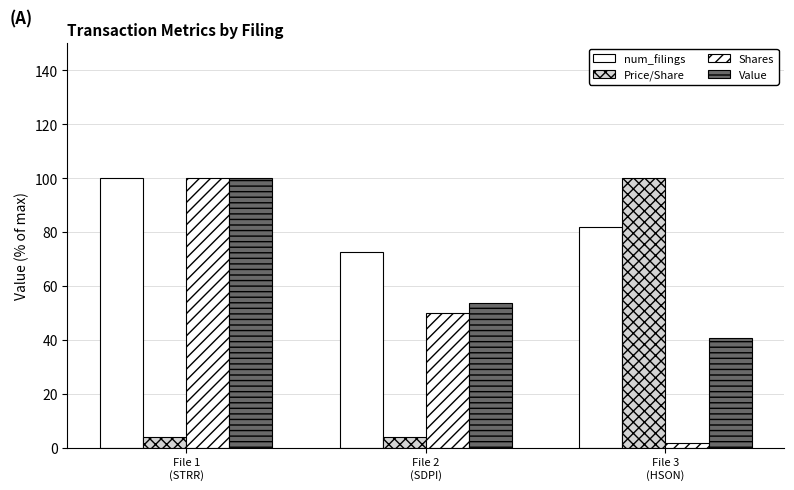

What is the average value of the Price/Share series?

36.0